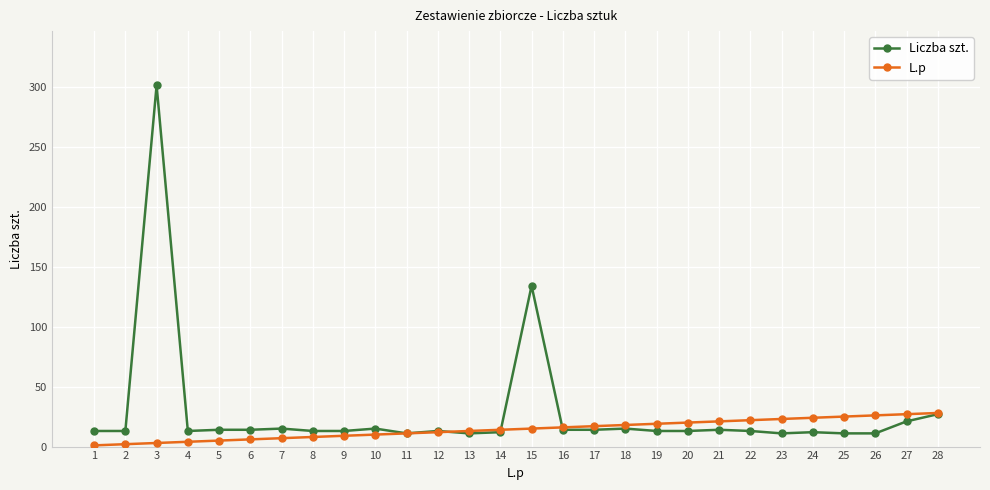

True or false: Liczba szt. has more than 0 interior local peaks.

True